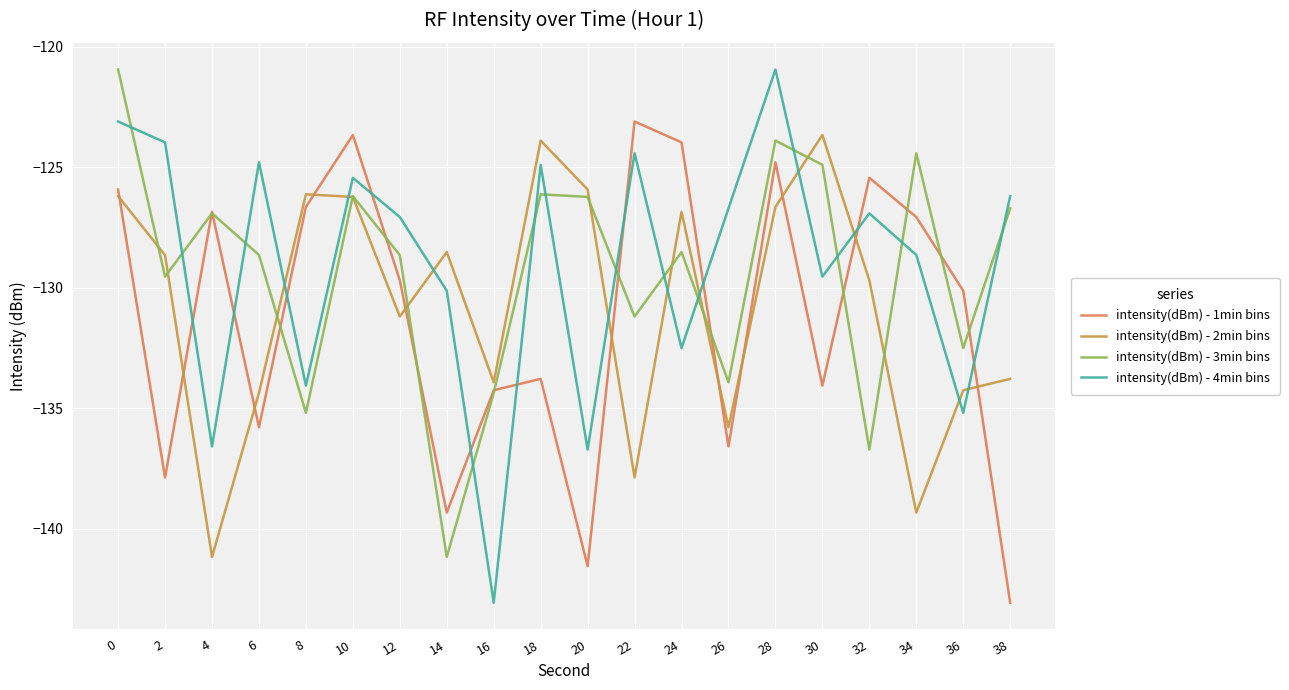

After their last crossing, which series has the higher values: intensity(dBm) - 2min bins or intensity(dBm) - 3min bins?

intensity(dBm) - 3min bins